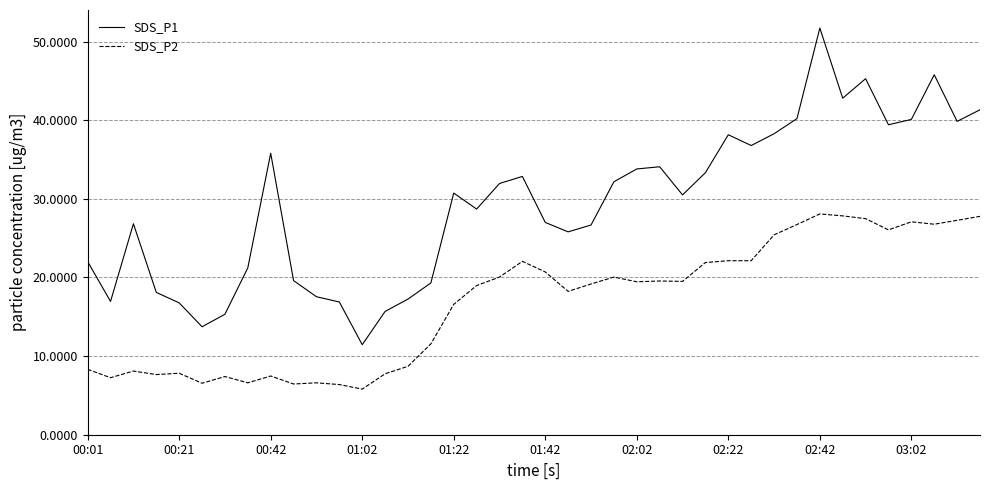

What is the smallest value displayed?

5.8